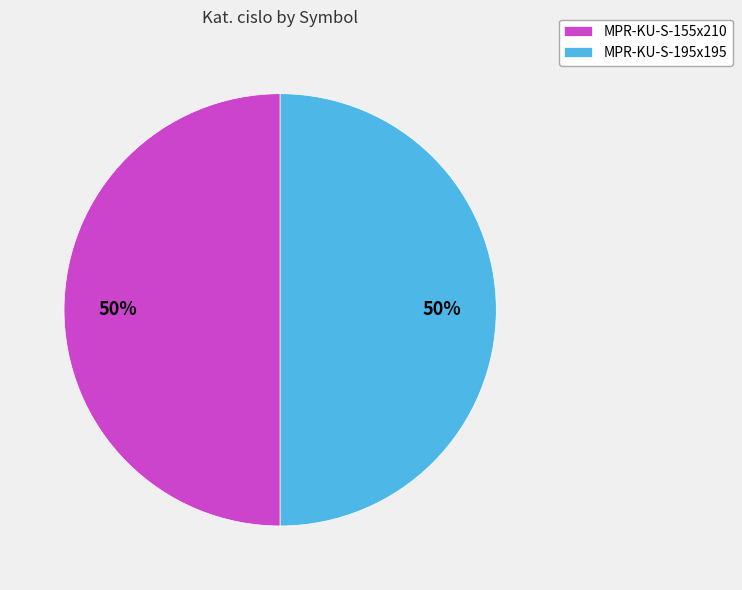

To the nearest percent, what portion does MPR-KU-S-195x195 represent?

50%